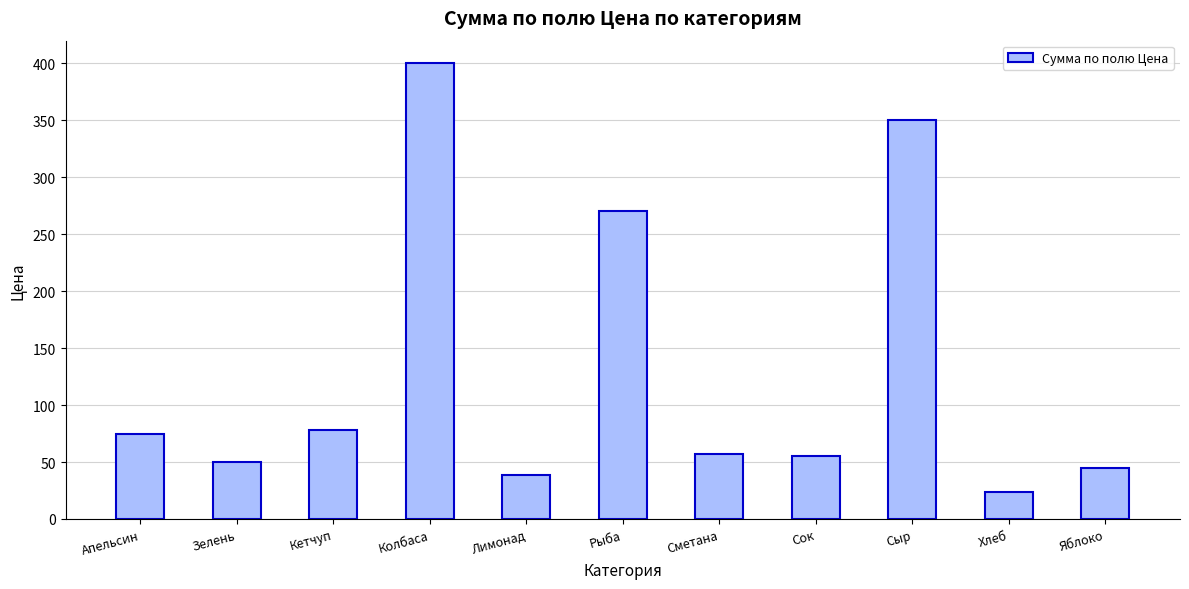

Between Сыр and Сок, which is larger?

Сыр